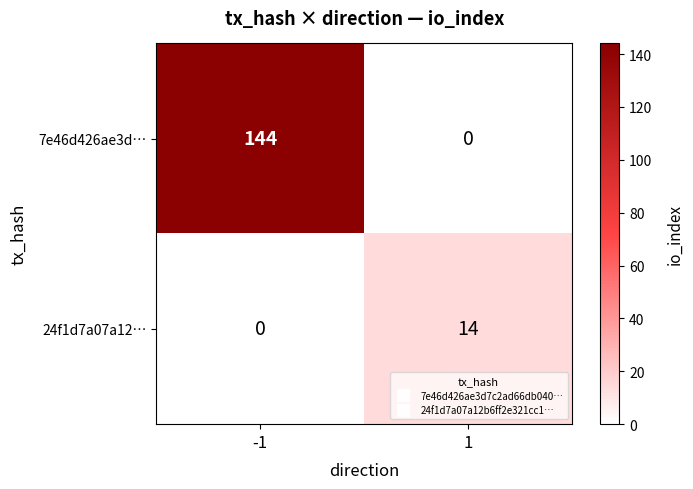

What is the spread (max minus min) of values at 1?

14